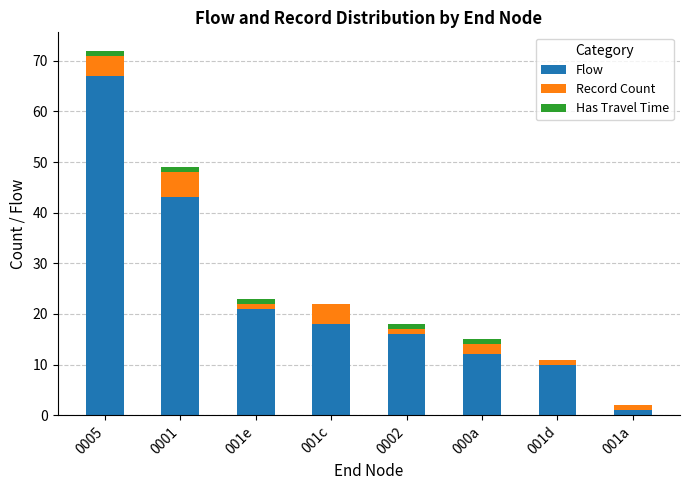

Are the bars horizontal?

No